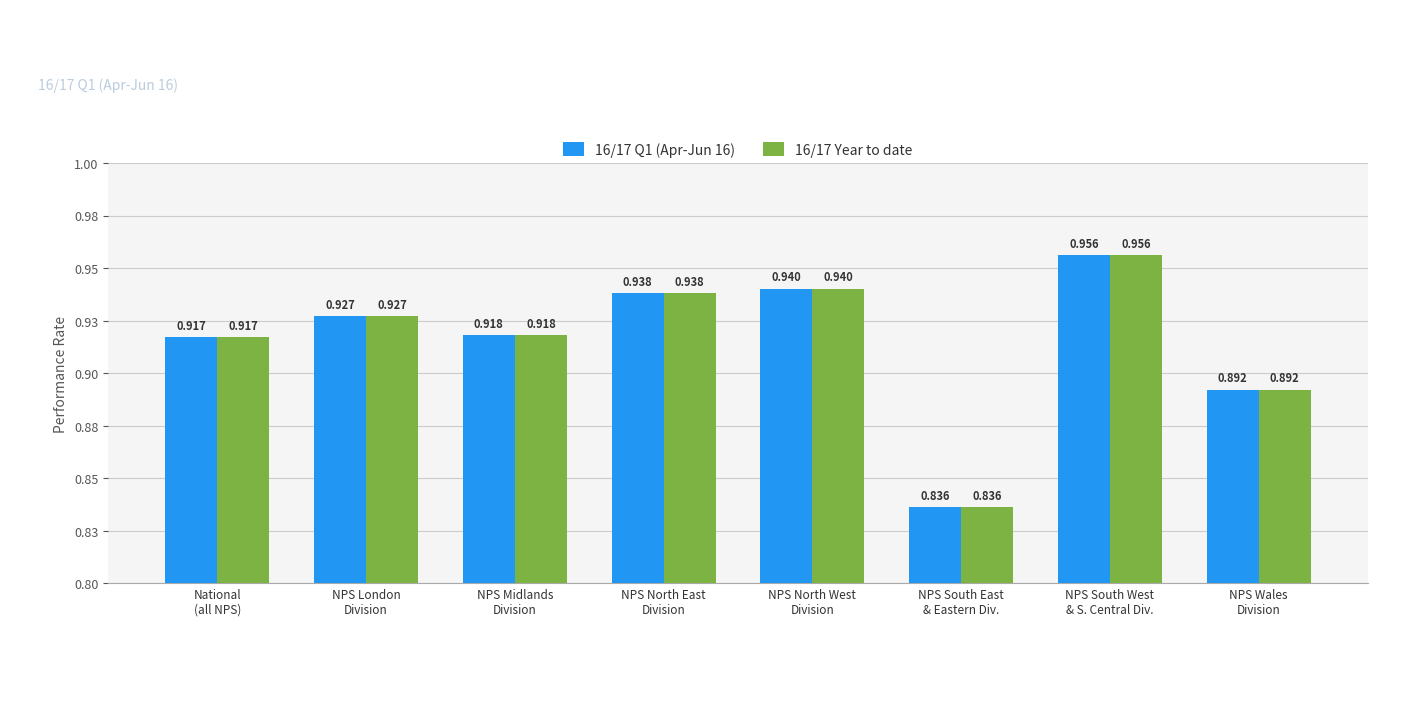

Does the chart contain any negative values?

No